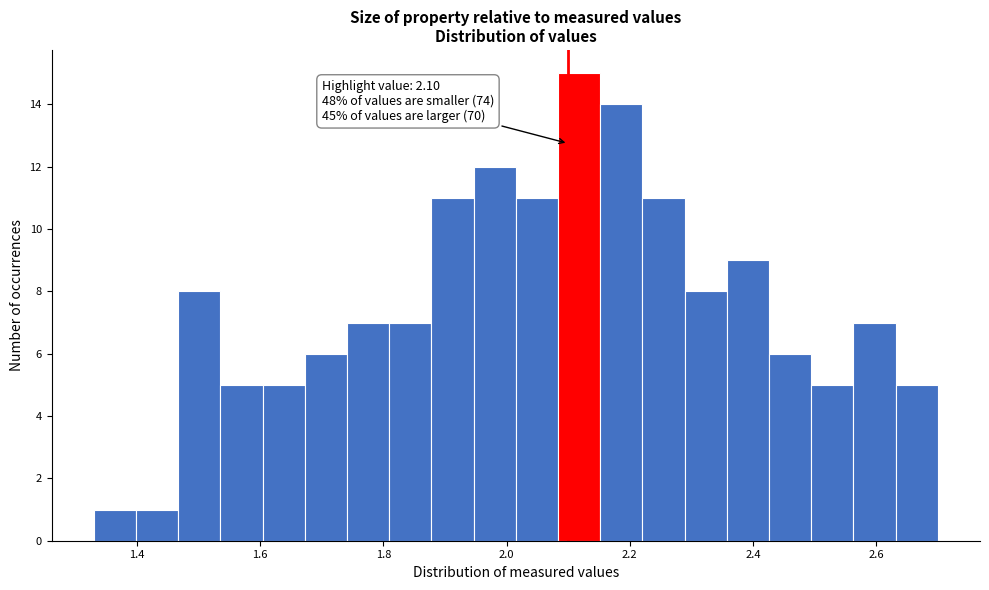

Around what value on the x-axis is the tallest bar? Give the approximate position of its centre, as read against the axis.

2.12